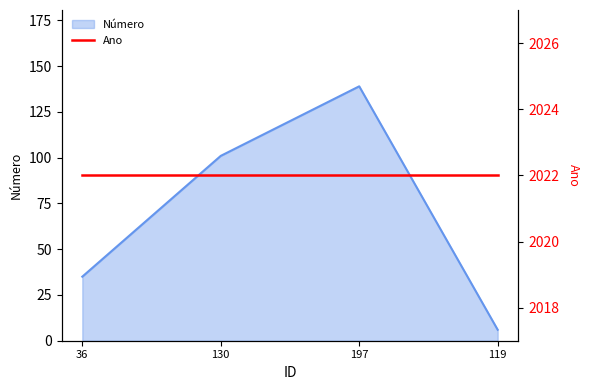

What is the change in value from 130 to 119?

-95